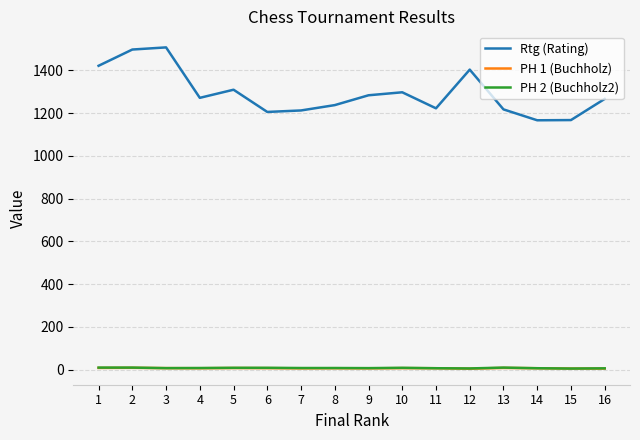

What is the highest value of the Rtg (Rating) series?

1508.0